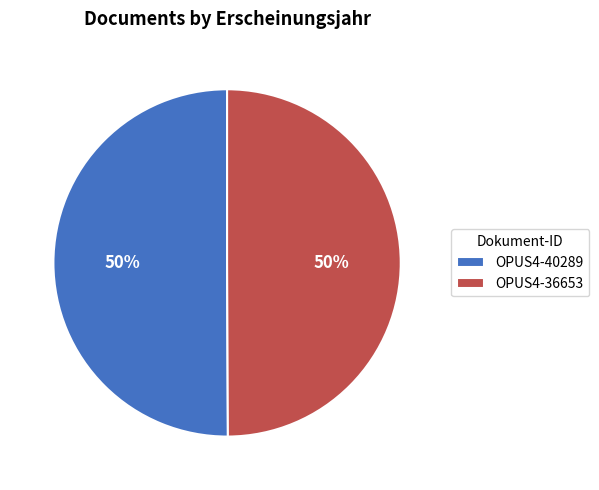

Approximately how many times larger is the value at OPUS4-36653 compared to OPUS4-40289?

1.0